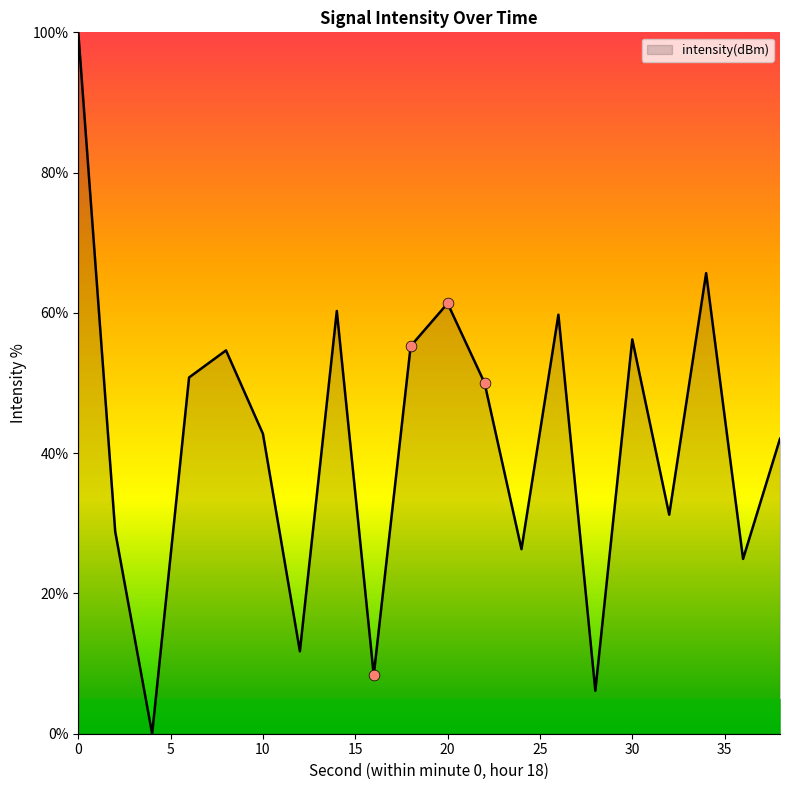

What is the maximum value shown in the chart?

100.0